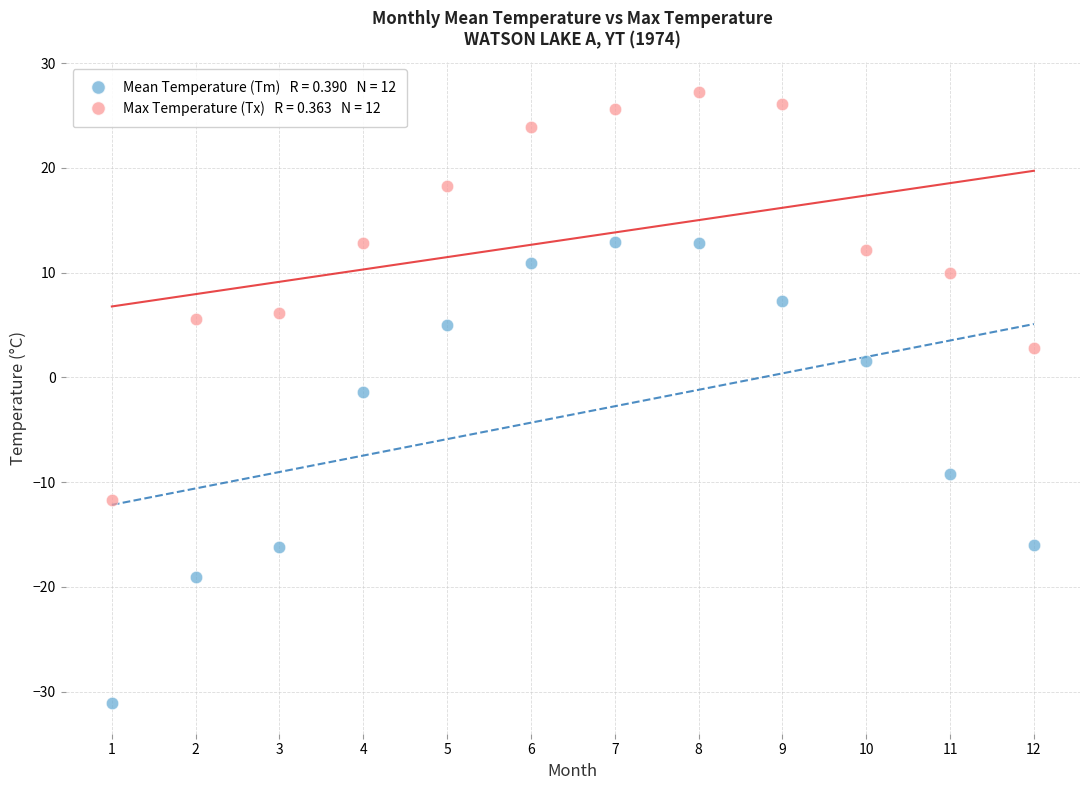

Across all data points, what is the range of X values (max minus min)?

11.0